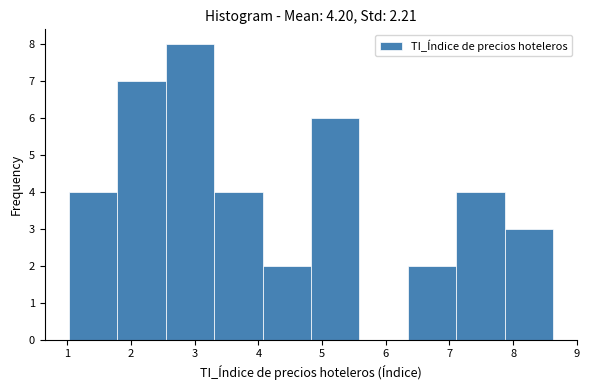

How tall is the bar that spans 6.3 to 7.1 on the x-axis? Neither the bar edges nor the heights are printed on the chart, so give them approximately, as read against the axes.

2